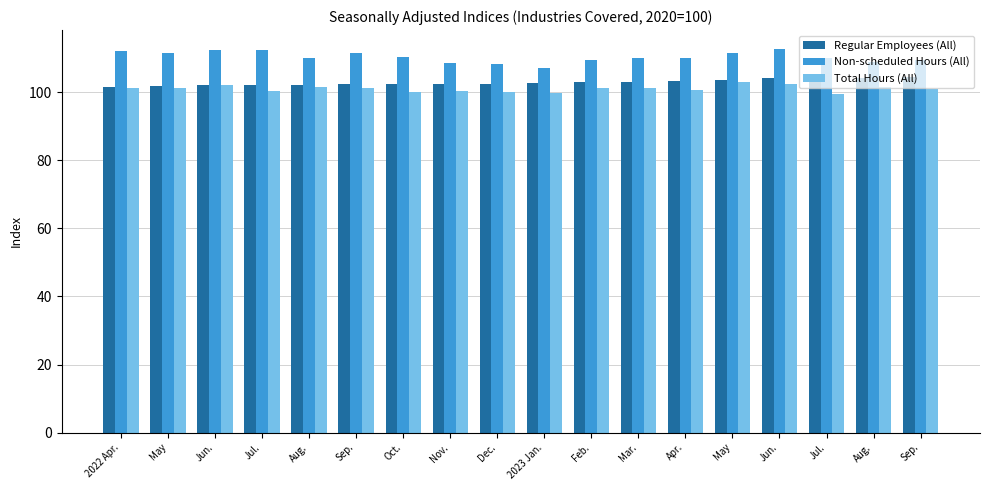

What is the difference between the maximum and second lowest values in the Non-scheduled Hours (All) series?

4.3